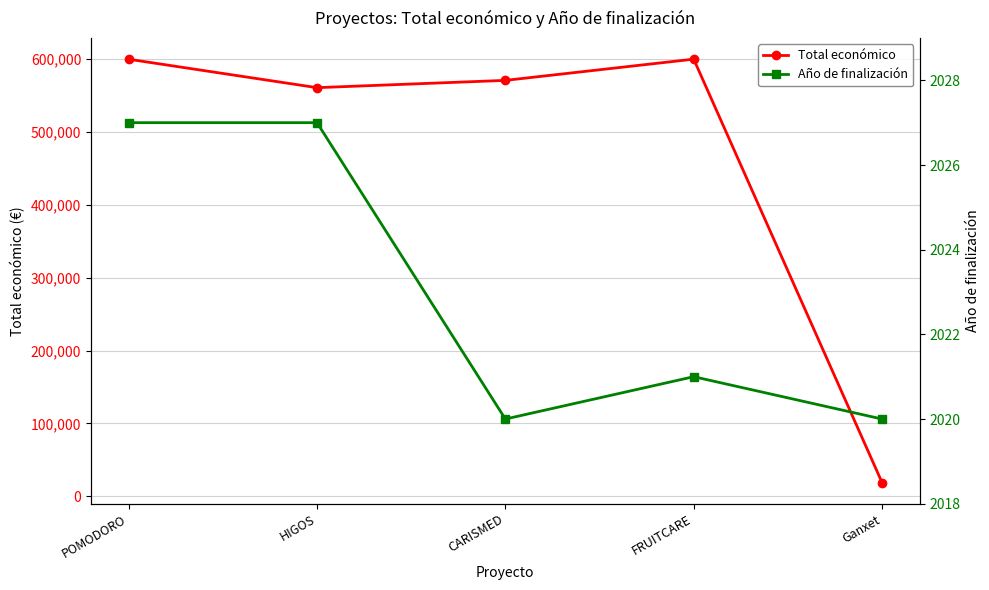

What is the label of the 4th point from the left?

FRUITCARE